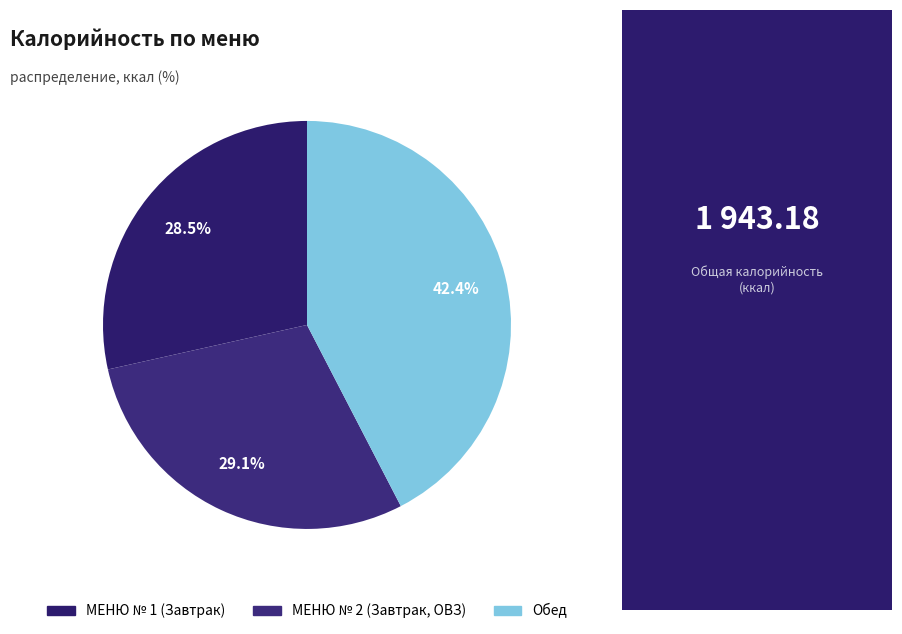

Is there any slice that represents more than half of the pie?

No